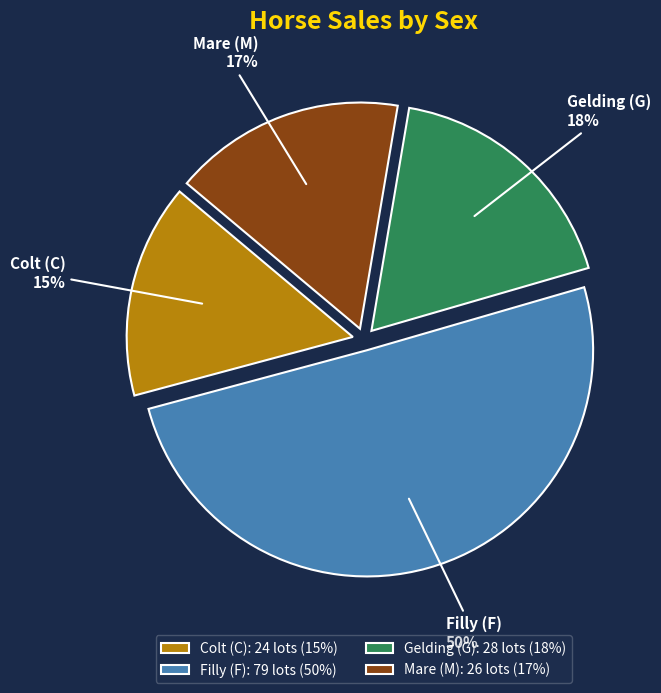

To the nearest percent, what percentage of the pie is Mare (M)?

17%